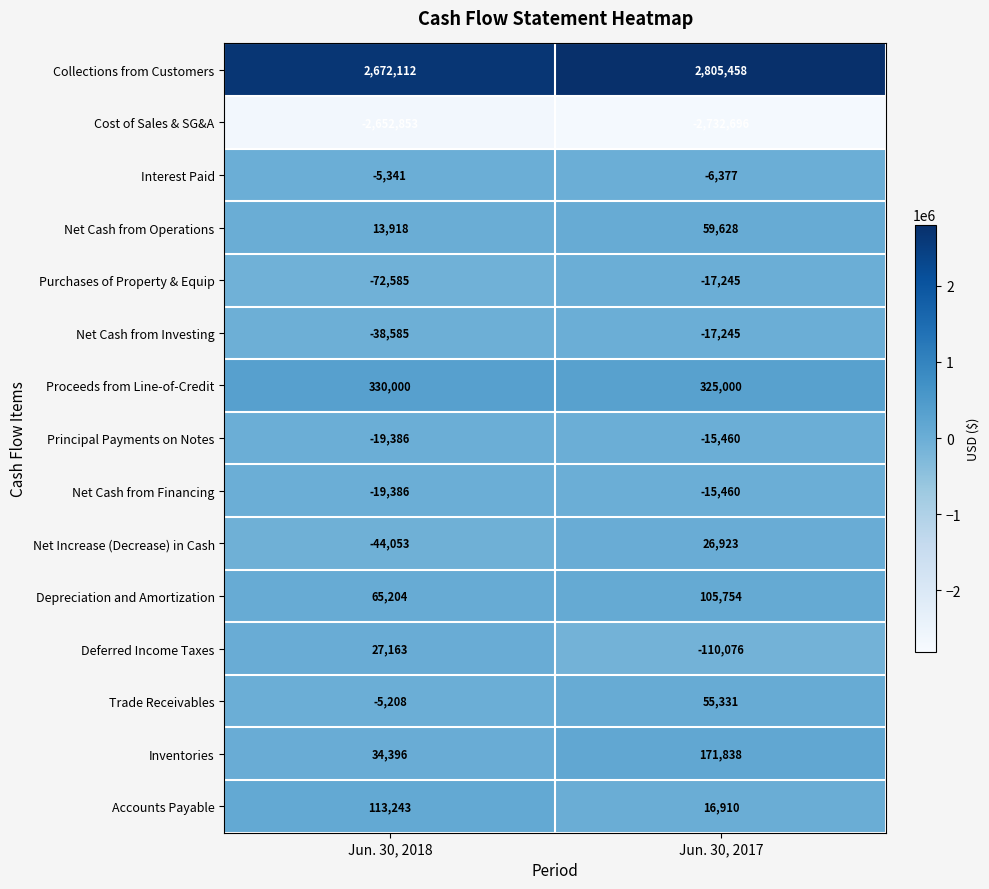

What is the approximate value of Interest Paid at Jun. 30, 2018?

-5341